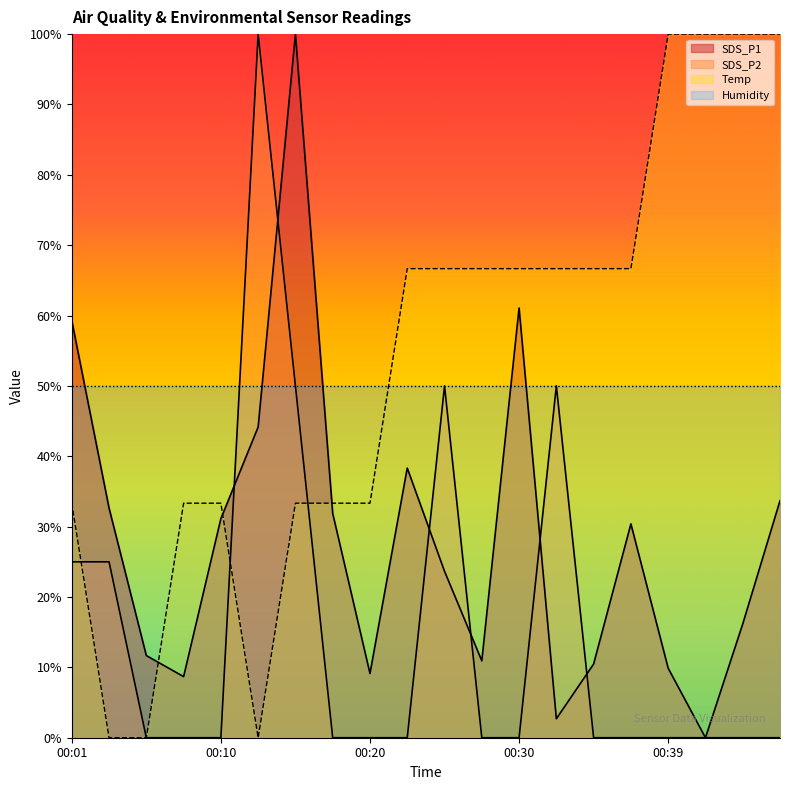

Reading right to left, what are all the values shown in this chart?

SDS_P1: 00:47=33.7	00:44=16.2	00:42=0.0	00:39=9.9	00:37=30.4	00:35=10.5	00:32=2.7	00:30=61.1	00:27=10.9	00:25=23.7	00:22=38.3	00:20=9.1	00:18=31.9	00:15=100.0	00:13=44.2	00:10=31.1	00:08=8.7	00:05=11.7	00:03=32.6	00:01=59.3
SDS_P2: 00:47=0.0	00:44=0.0	00:42=0.0	00:39=0.0	00:37=0.0	00:35=0.0	00:32=50.0	00:30=0.0	00:27=0.0	00:25=50.0	00:22=0.0	00:20=0.0	00:18=0.0	00:15=50.0	00:13=100.0	00:10=0.0	00:08=0.0	00:05=0.0	00:03=25.0	00:01=25.0
Temp: 00:47=100.0	00:44=100.0	00:42=100.0	00:39=100.0	00:37=66.7	00:35=66.7	00:32=66.7	00:30=66.7	00:27=66.7	00:25=66.7	00:22=66.7	00:20=33.3	00:18=33.3	00:15=33.3	00:13=0.0	00:10=33.3	00:08=33.3	00:05=0.0	00:03=0.0	00:01=33.3